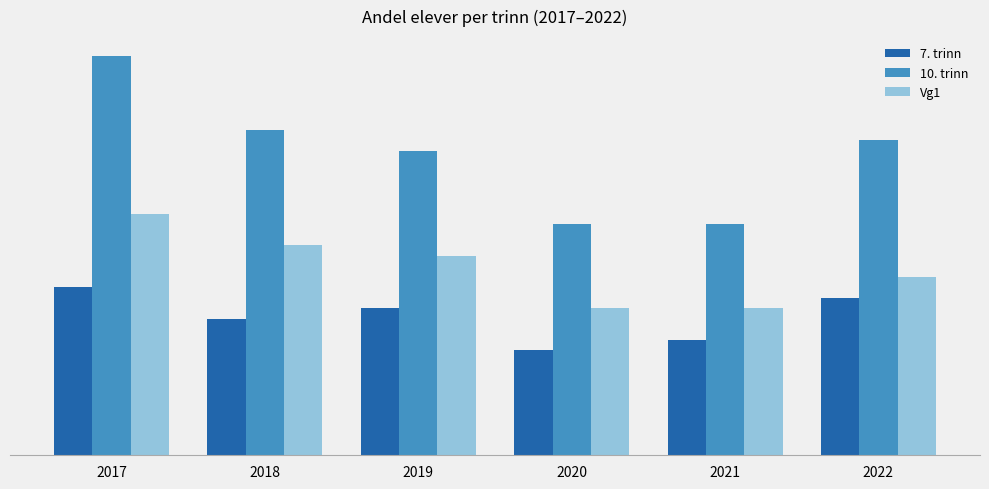

Where does the 10. trinn series first go above 3?

2017